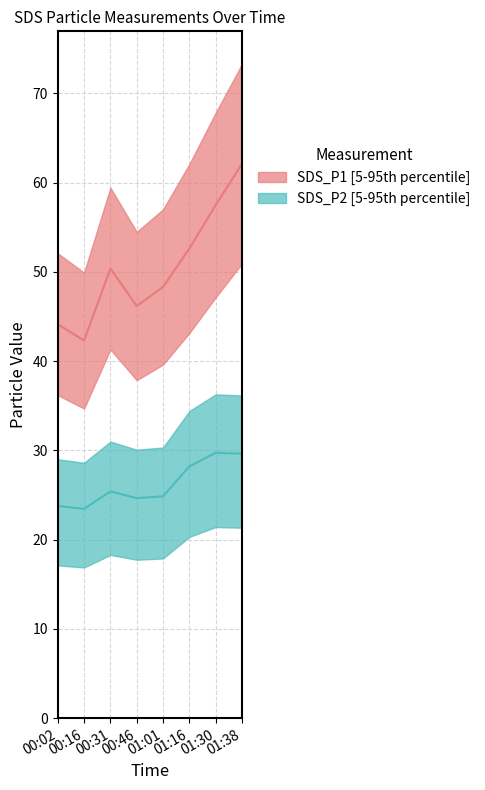

At which label does SDS_P2 first exceed 25?

00:31